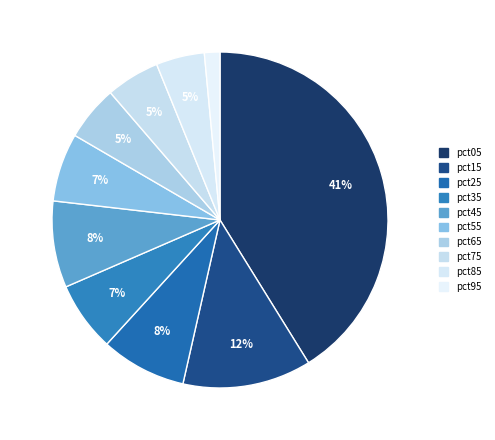

To the nearest percent, what percentage of the pie is pct65?

5%